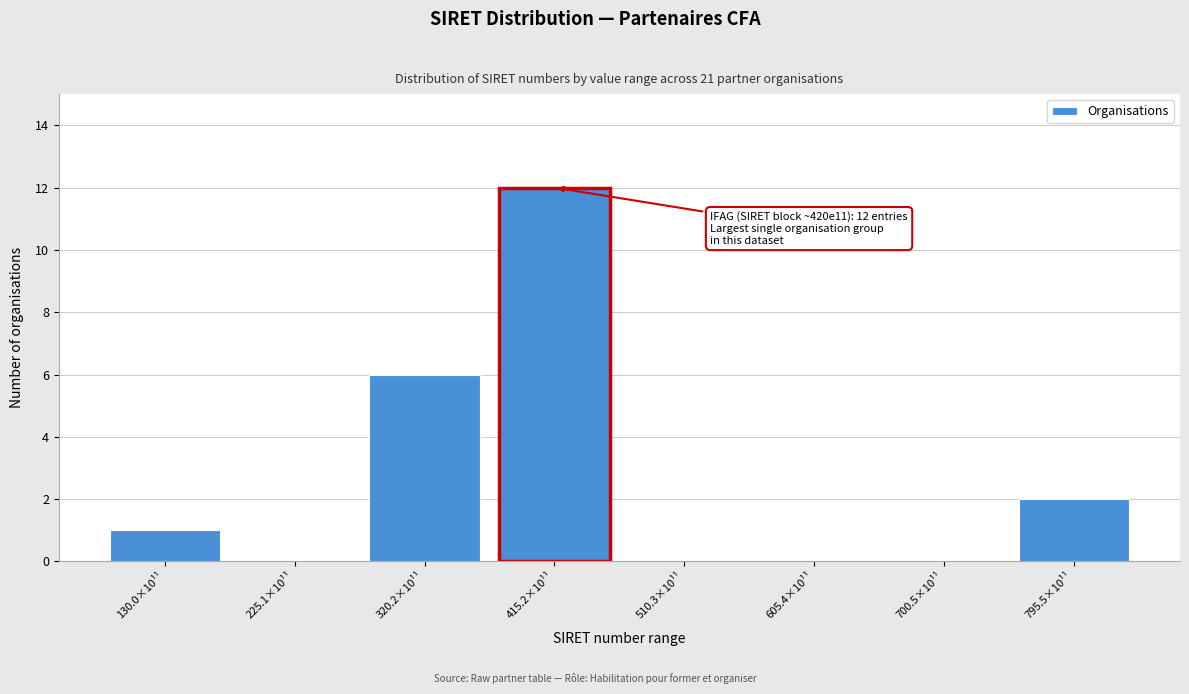

Reading left to right, list all the values displayed in this chart.

130.0×10¹¹=1	225.1×10¹¹=0	320.2×10¹¹=6	415.2×10¹¹=12	510.3×10¹¹=0	605.4×10¹¹=0	700.5×10¹¹=0	795.5×10¹¹=2